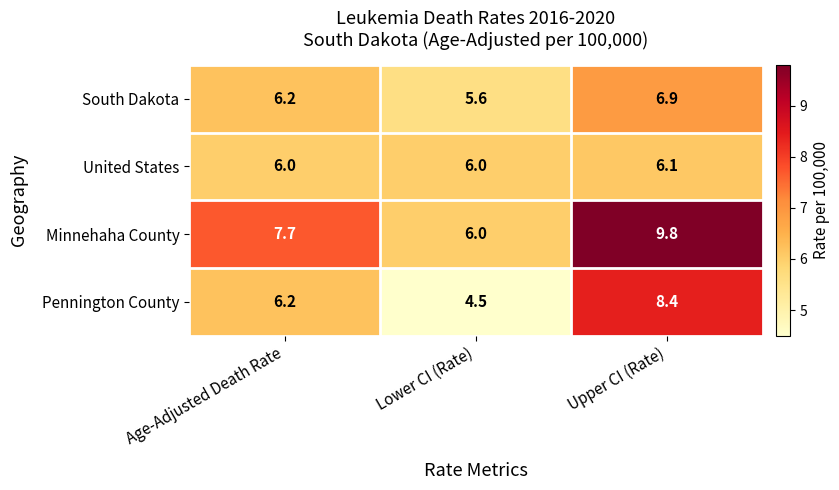

What is the lowest value of the United States series?

6.0